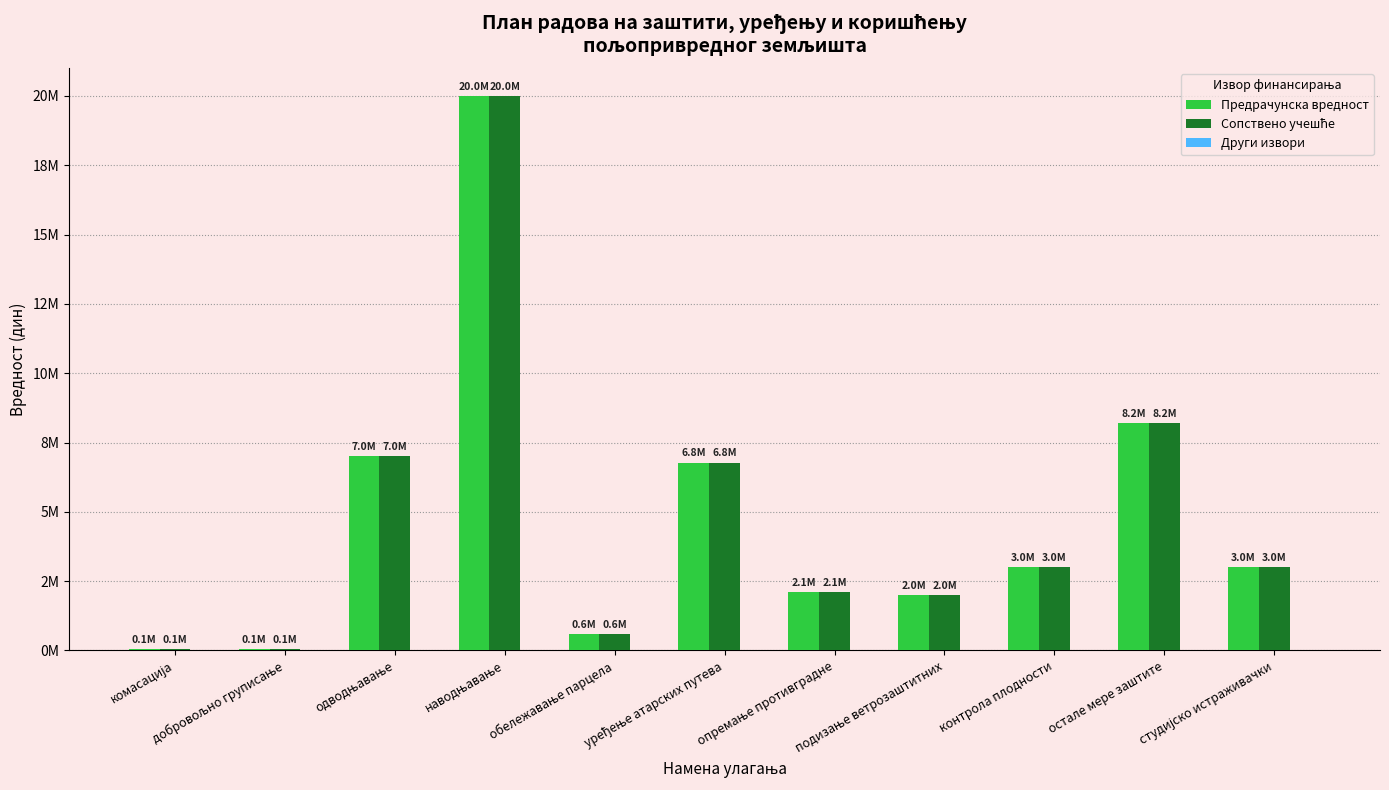

What position from the right is контрола плодности?

3